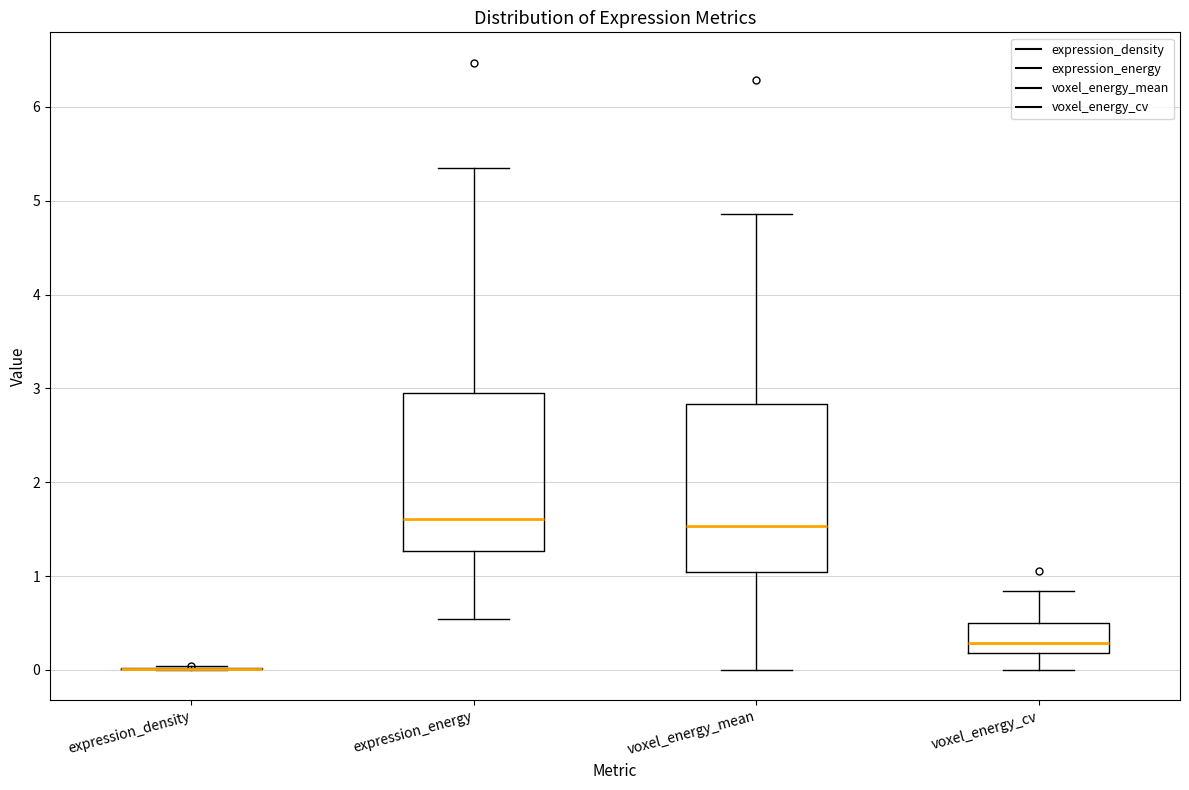

Where does the upper whisker of the box for voxel_energy_mean end on the y-axis? The values are not printed on the chart, so give them approximately, as read against the axis.

4.9